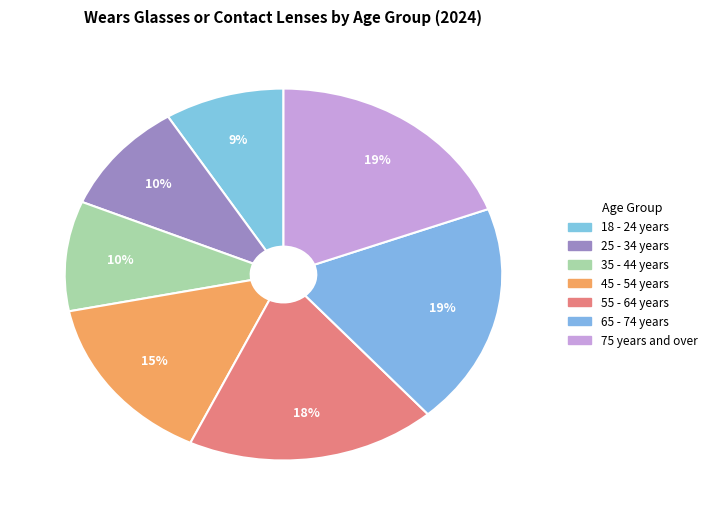

Which slice is the smallest?

18 - 24 years